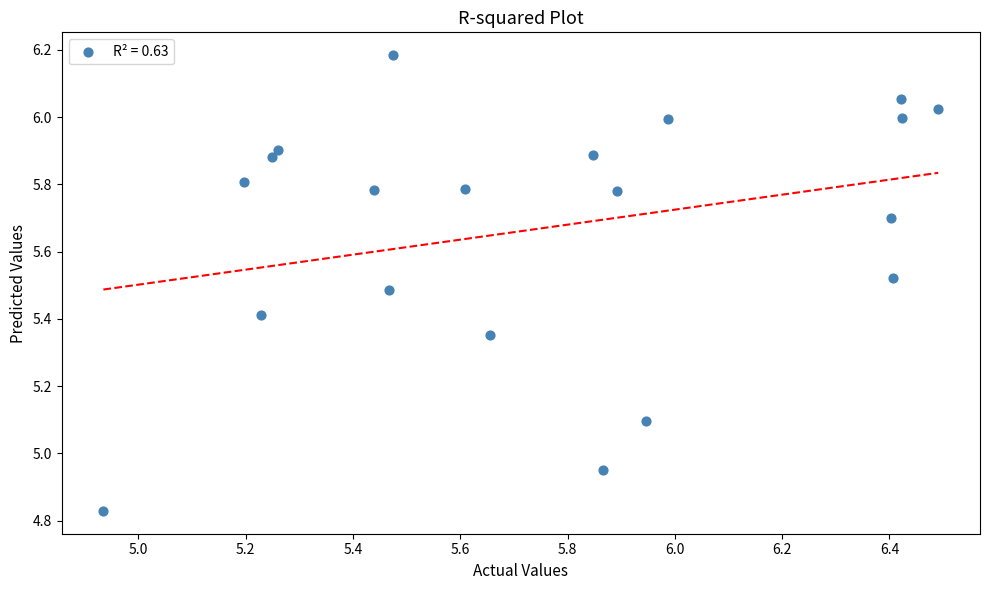

What is the range of X values (max minus min)?

1.6